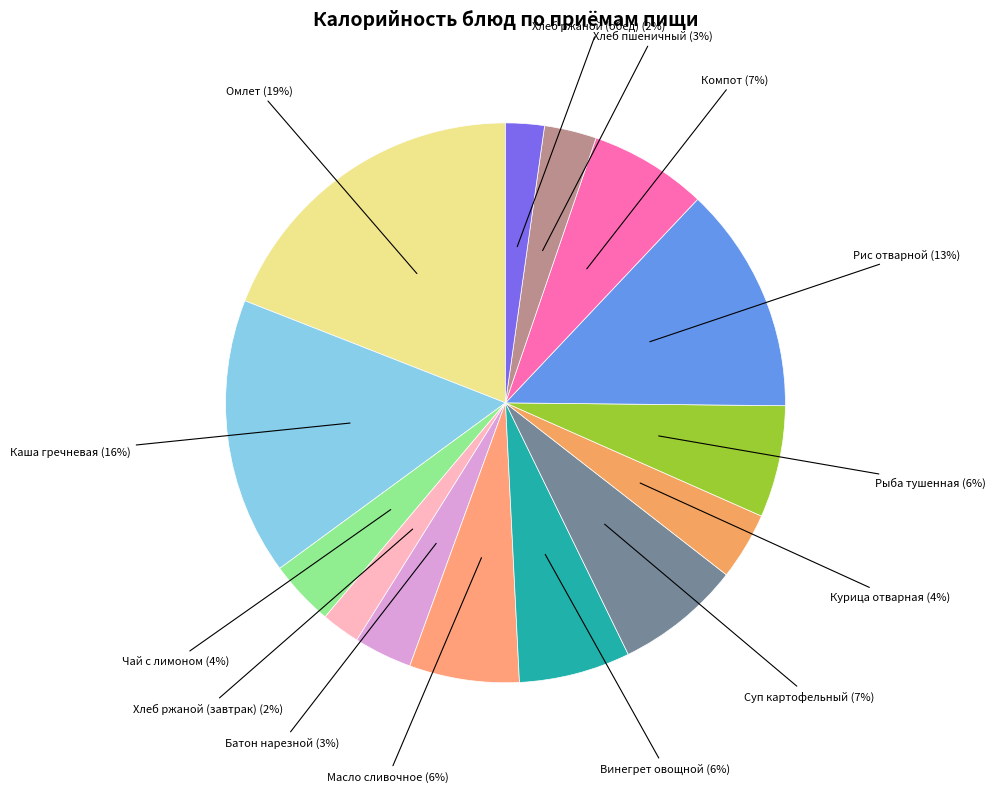

To the nearest percent, what is the average slice percentage?

7%